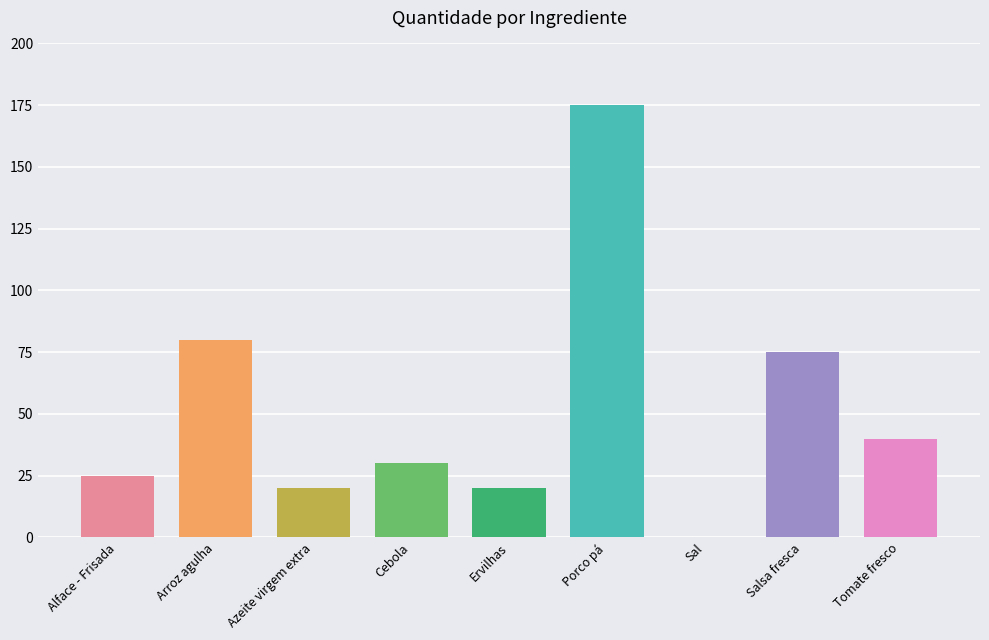

What value does the data have at Azeite virgem extra?

20.0